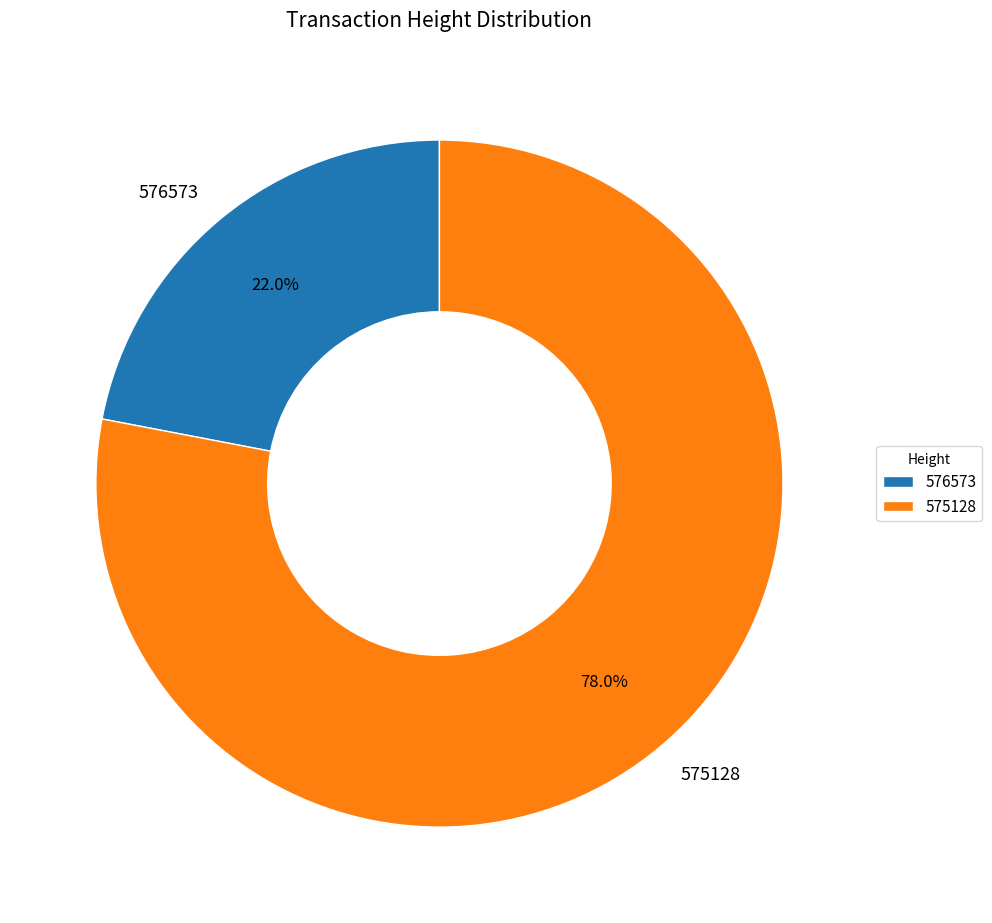

To the nearest percent, what is the average slice percentage?

50%